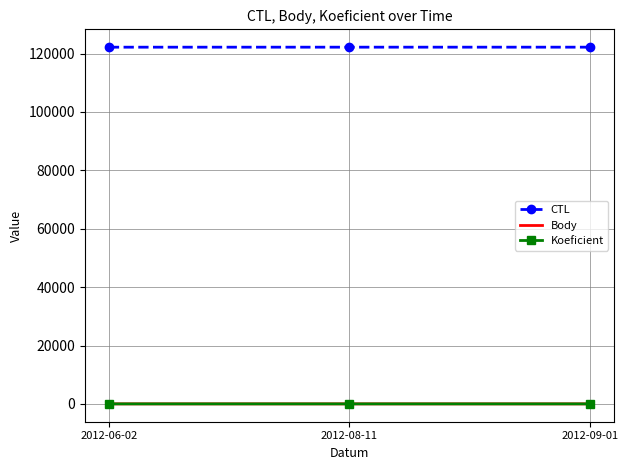

Which series has the largest total across all categories?

CTL